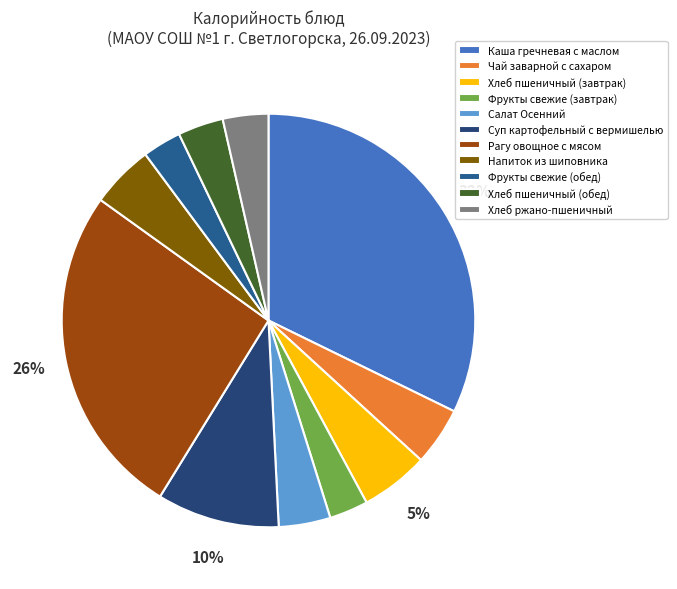

Is it true that Чай заварной с сахаром is 5% of the pie?

True